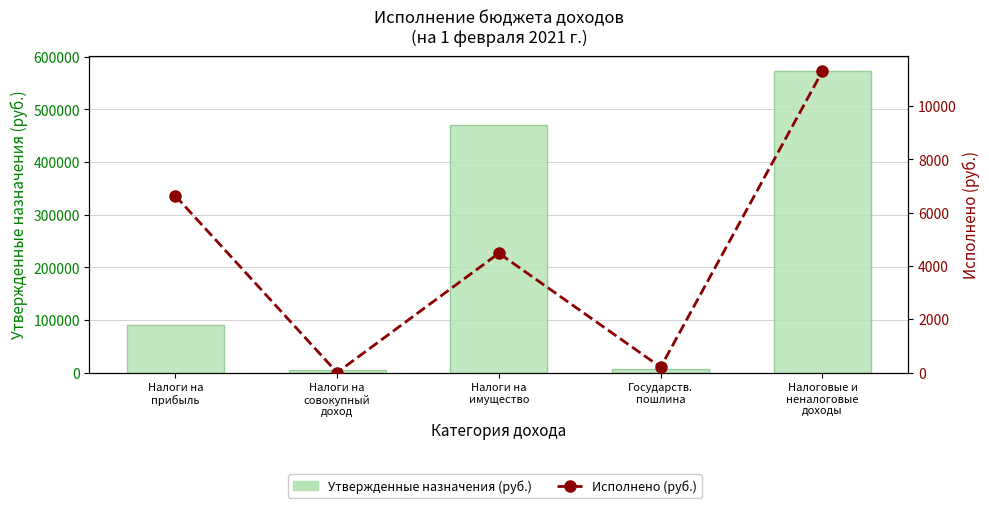

What is the total value across all series at Государств.
пошлина?

6200.0